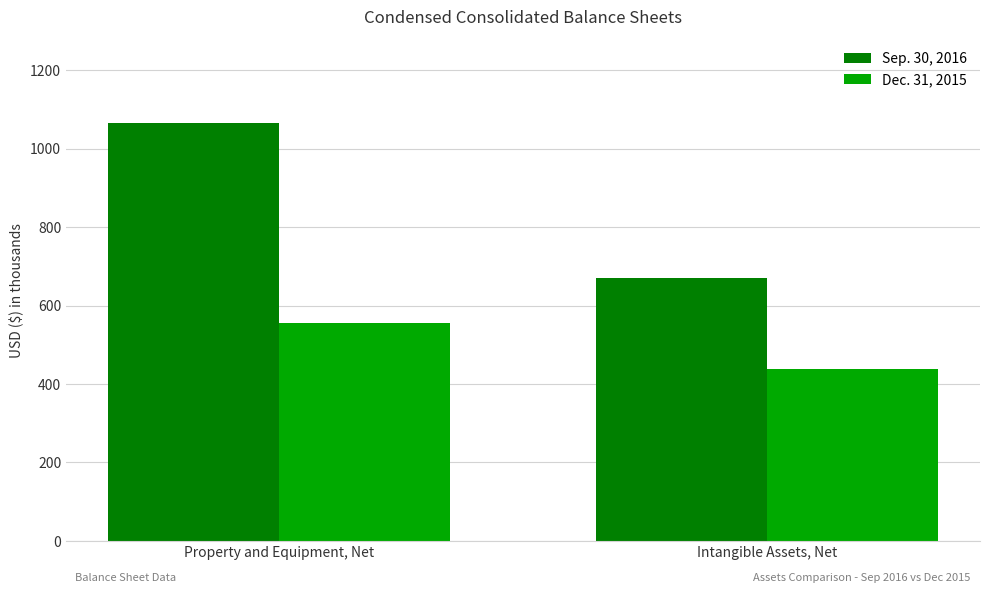

Is it true that Sep. 30, 2016 equals 669 at Intangible Assets, Net?

True